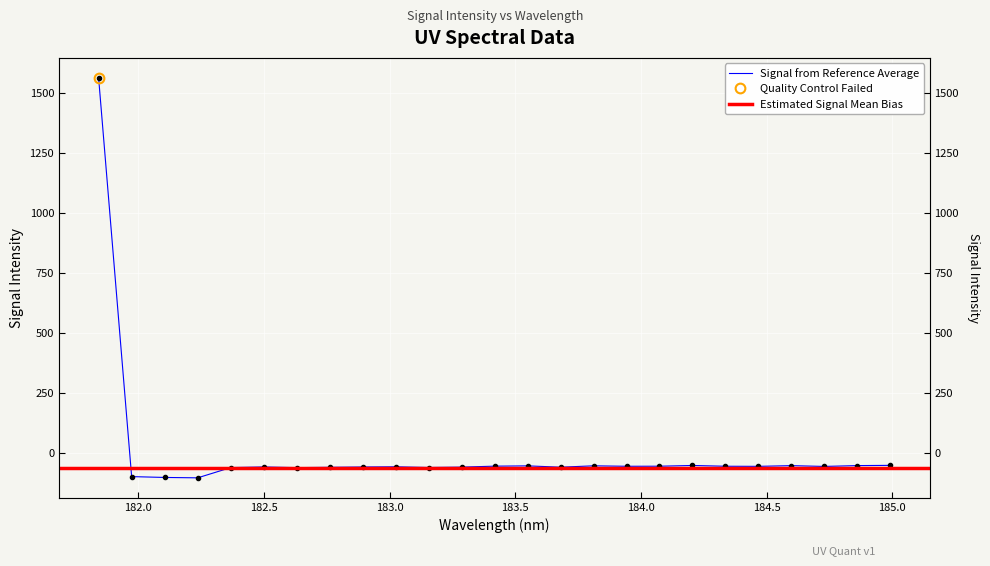

What is the sum of the values at 182.6299929592 and 183.15513622?

-119.7